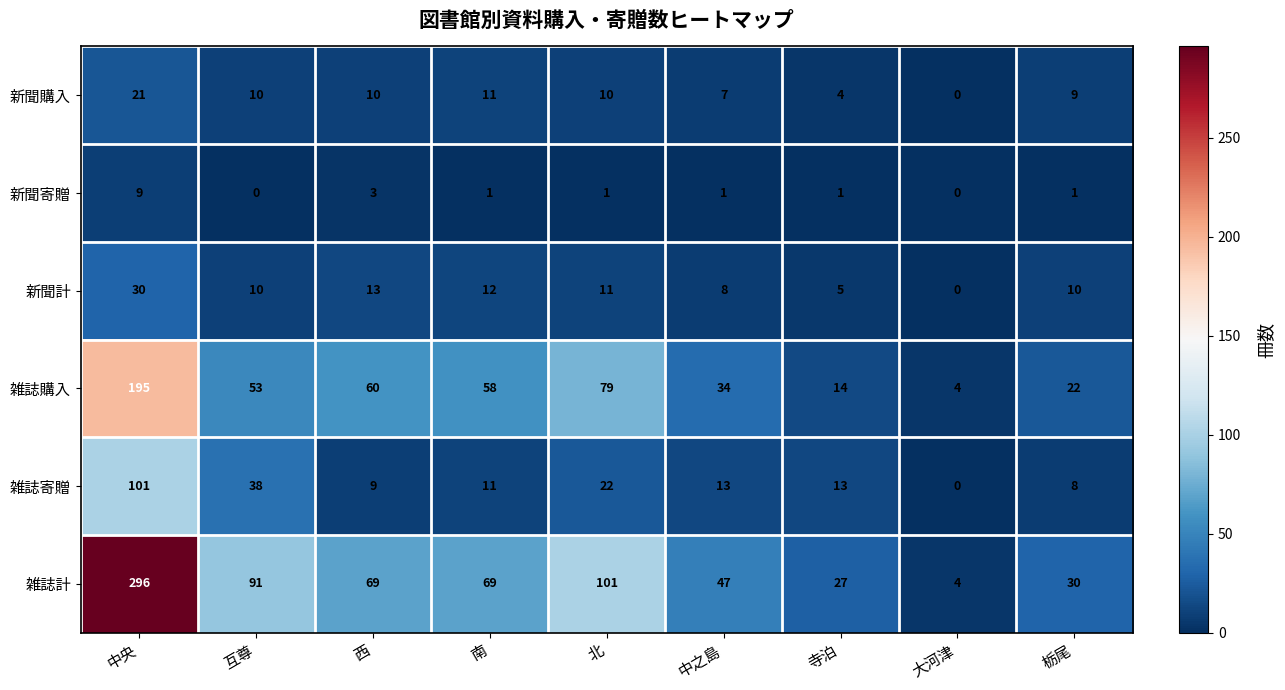

Which label corresponds to the largest value in the chart?

中央